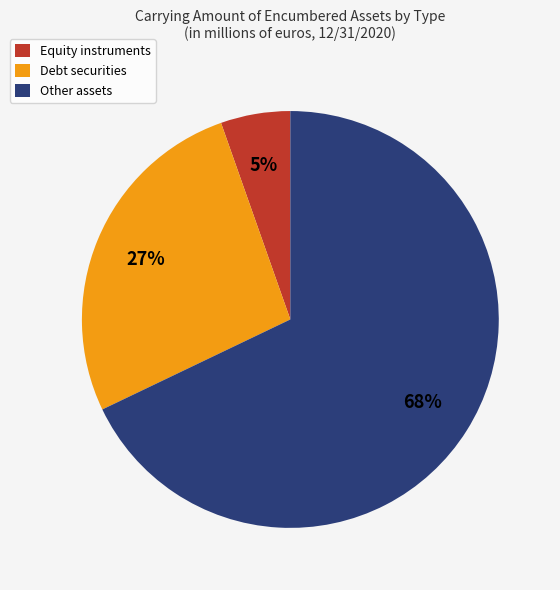

Is there a majority slice in this chart?

Yes